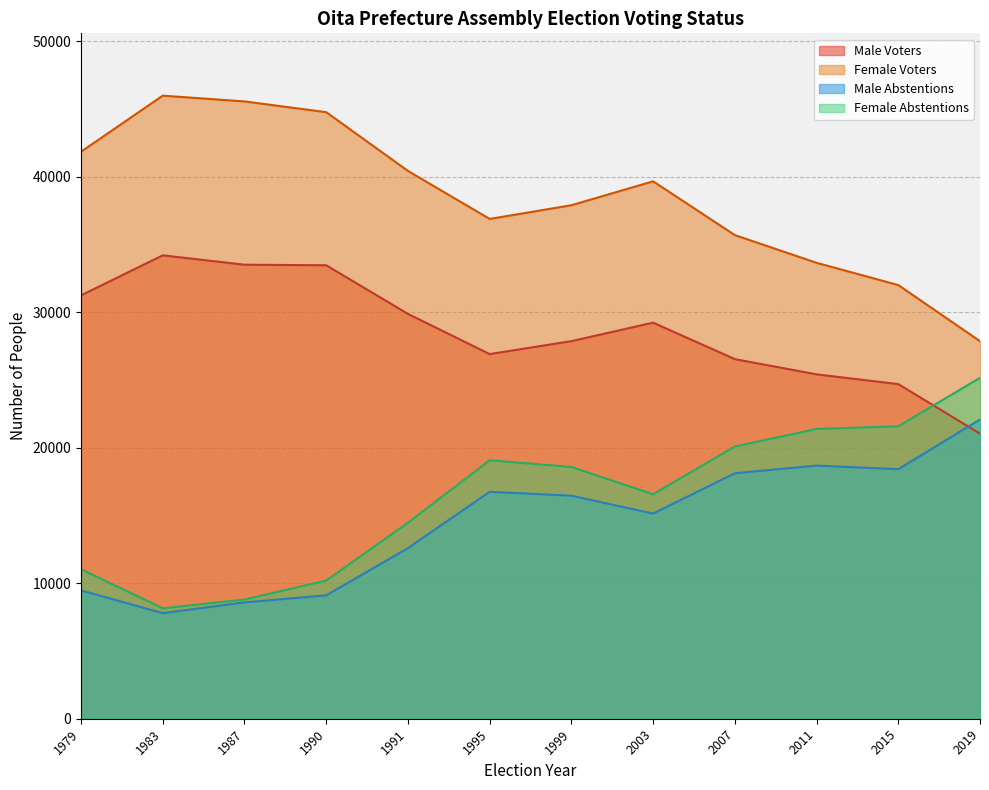

Does the chart have visible grid lines?

Yes